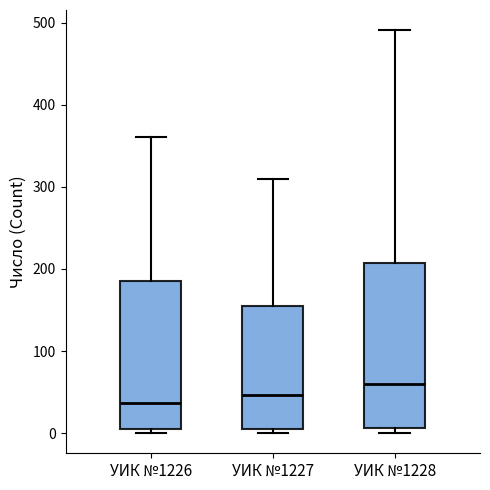

Reading left to right, transcribe this box plot: for each box, give where its median line is, the range the box spans, and where its two whiskers end, as read against the y-axis. The values are not printed on the chart, so give them approximately, as read against the axis.

УИК №1226: median 40, box 10 to 180, whiskers 0 to 360
УИК №1227: median 50, box 0 to 150, whiskers 0 (just below the box's lower edge) to 310
УИК №1228: median 60, box 10 to 210, whiskers 0 to 490